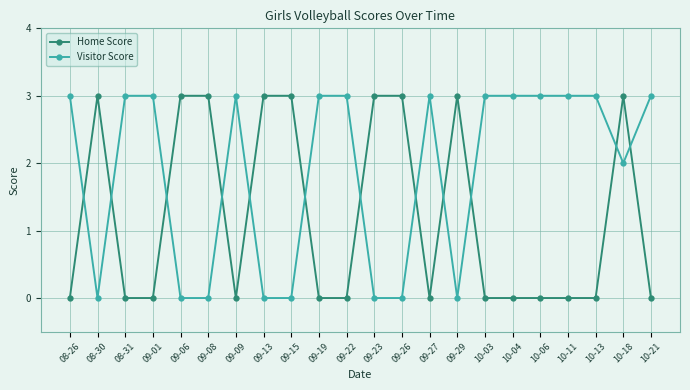

The Visitor Score series shows -1 at 09-08. True or false?

False